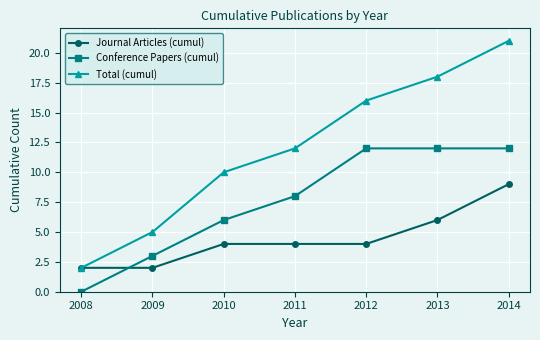

How many Total (cumul) values are between 5 and 18?

5